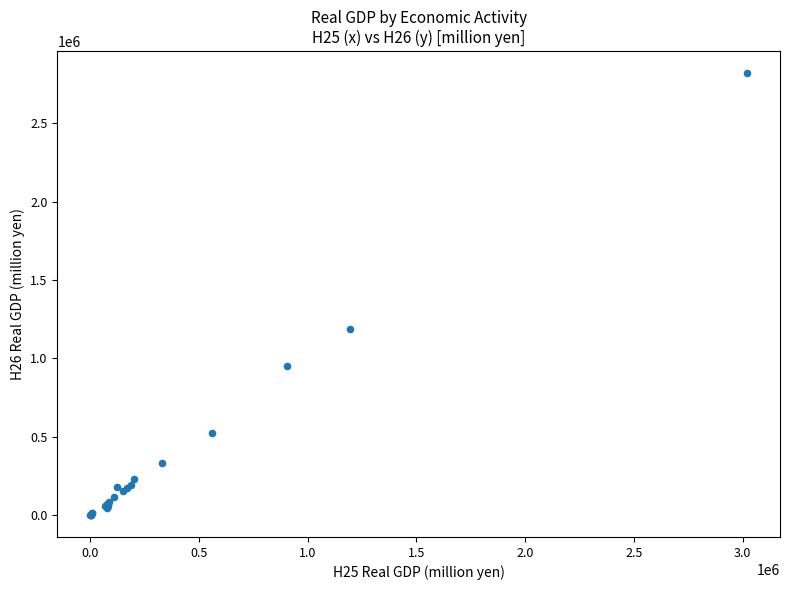

What Y value in the scatter plot is closest to 1410217?

1187262